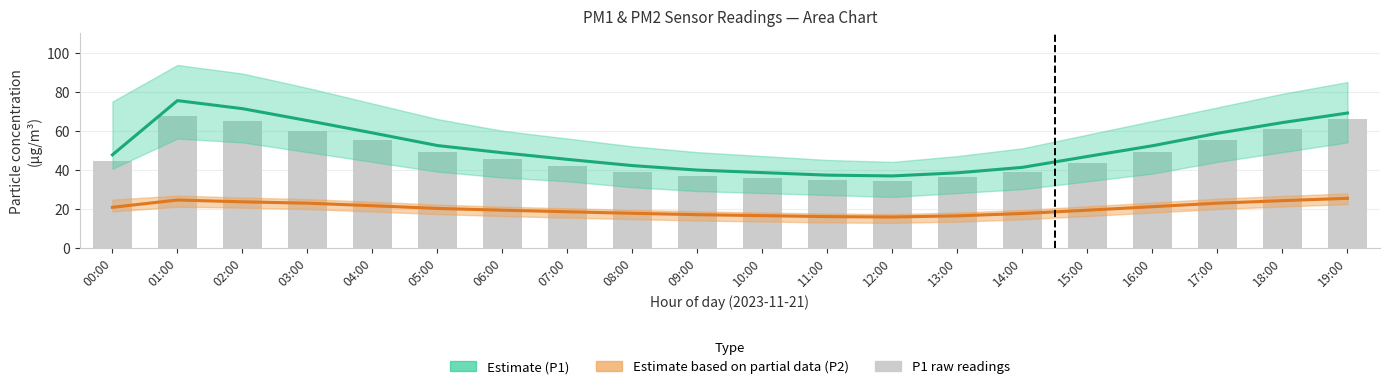

Reading left to right, extract all data points from this chart.

Estimate (P1): 00:00=47.6	01:00=75.5	02:00=71.3	03:00=65.2	04:00=58.9	05:00=52.4	06:00=48.7	07:00=45.3	08:00=42.1	09:00=39.8	10:00=38.5	11:00=37.2	12:00=36.8	13:00=38.4	14:00=41.2	15:00=46.8	16:00=52.3	17:00=58.7	18:00=64.2	19:00=69.1
Estimate based on partial data (P2): 00:00=20.7	01:00=24.4	02:00=23.5	03:00=22.8	04:00=21.5	05:00=20.1	06:00=19.2	07:00=18.4	08:00=17.6	09:00=16.9	10:00=16.4	11:00=15.9	12:00=15.7	13:00=16.3	14:00=17.5	15:00=19.2	16:00=21.0	17:00=22.8	18:00=24.1	19:00=25.3
P1 raw: 00:00=44.4	01:00=67.5	02:00=65.2	03:00=60.1	04:00=55.0	05:00=49.0	06:00=45.5	07:00=42.0	08:00=39.0	09:00=37.0	10:00=35.8	11:00=34.5	12:00=34.0	13:00=36.0	14:00=39.0	15:00=43.5	16:00=49.0	17:00=55.0	18:00=61.0	19:00=66.0